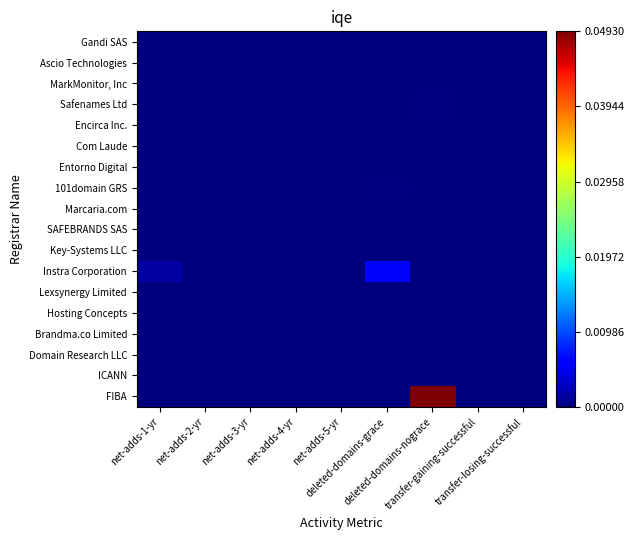

What is the spread (max minus min) of values at deleted-domains-grace?

56